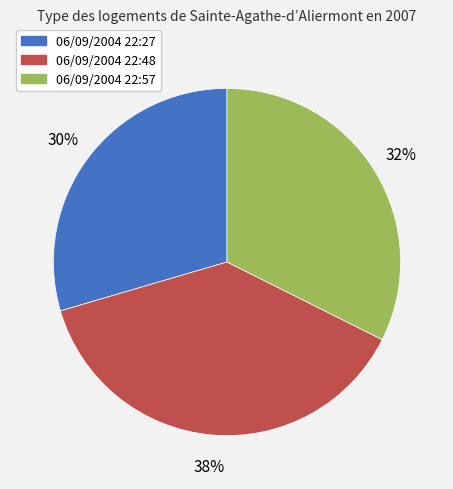

Between 06/09/2004 22:57 and 06/09/2004 22:27, which is larger?

06/09/2004 22:57